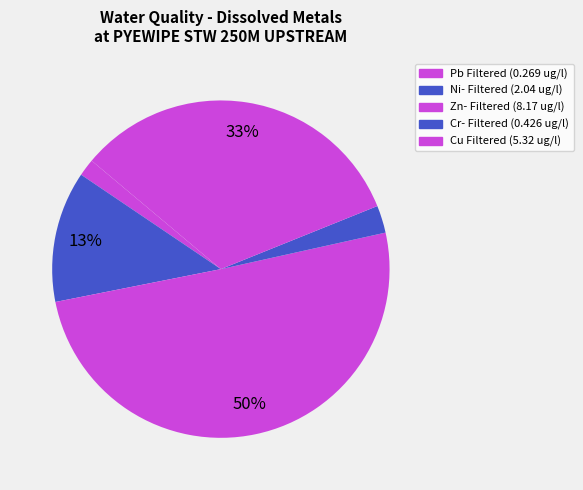

To the nearest percent, what is the average slice percentage?

20%